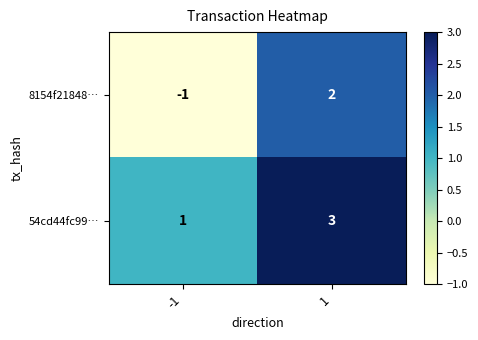

List the series in order of their overall mean, highest first.

54cd44fc99…, 8154f21848…